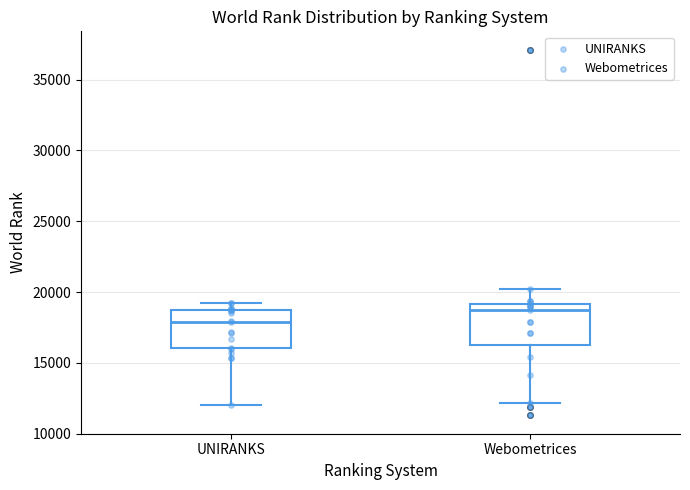

Which box's median line is the highest?

Webometrices